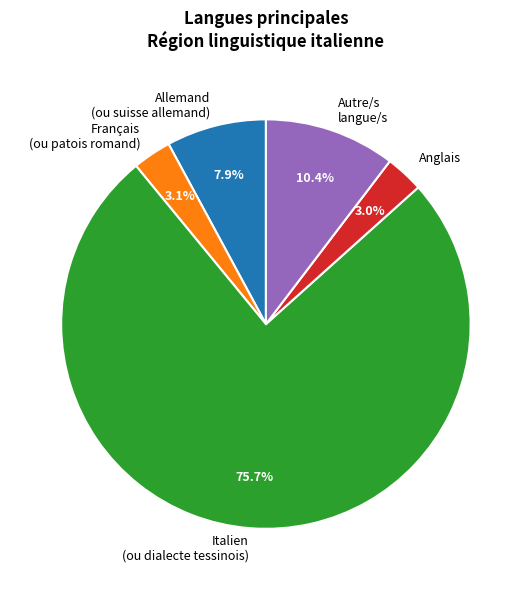

Which slice is the largest?

Italien (ou dialecte tessinois)